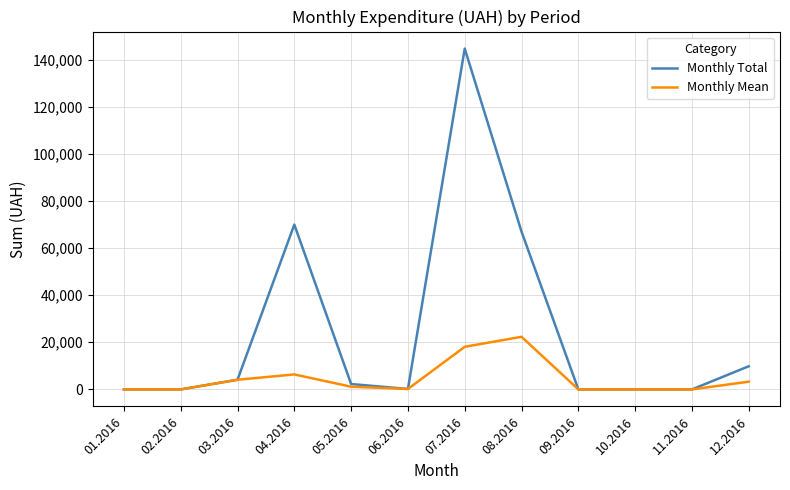

What is the maximum value shown in the chart?

144633.6